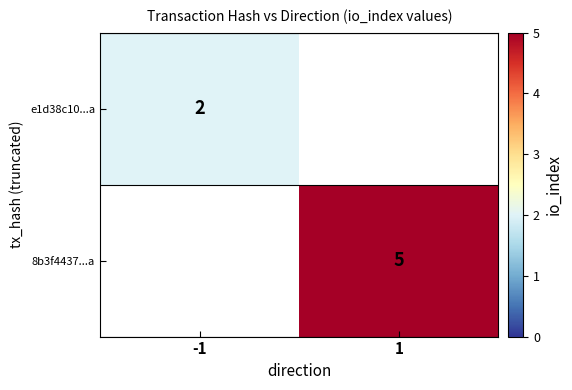

Count the number of data series in this chart.

2